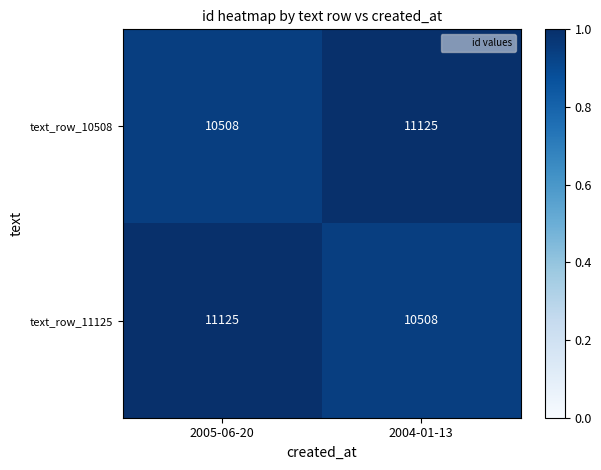

What is the total value across all series at 2004-01-13?

21633